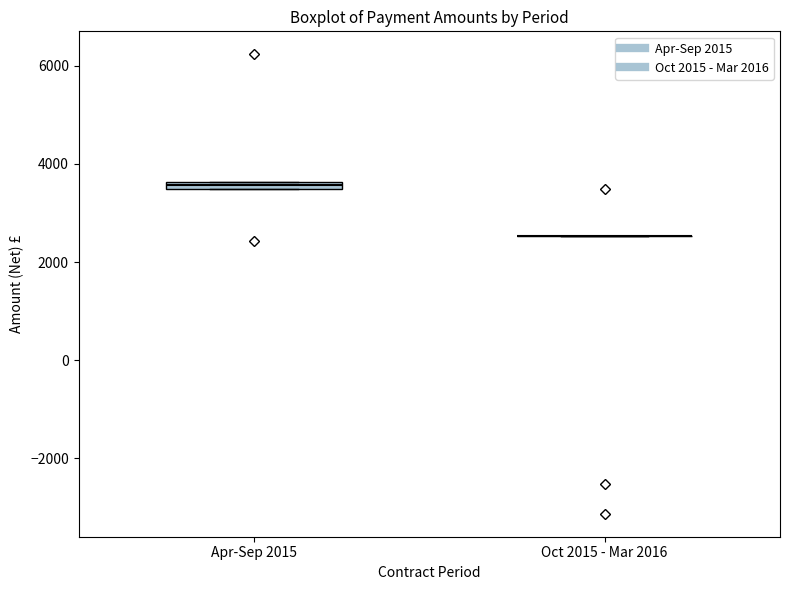

Where is the lower edge of the box for Apr-Sep 2015 on the y-axis? The values are not printed on the chart, so give them approximately, as read against the axis.

3400